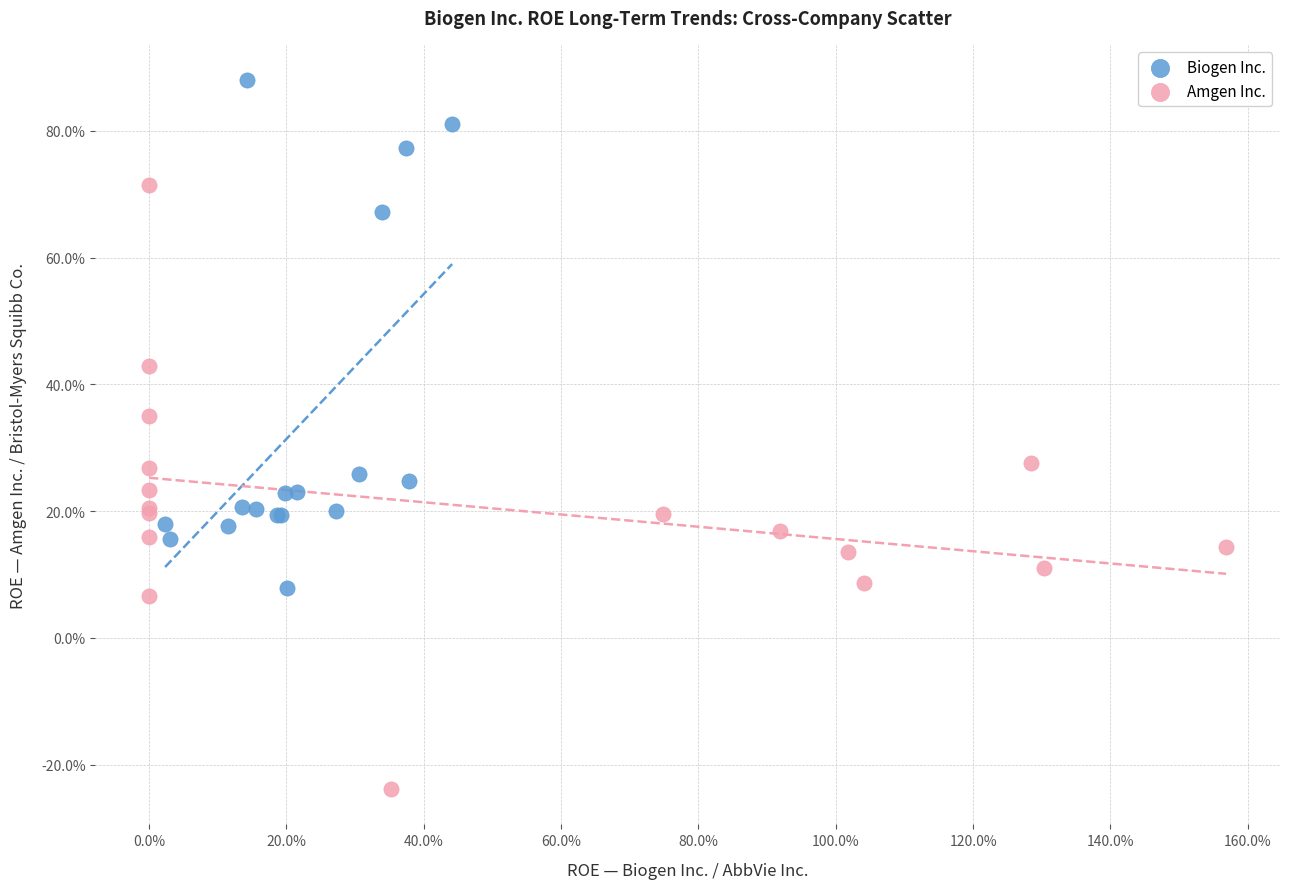

What are all the series names shown in the legend?

Biogen Inc., Amgen Inc.